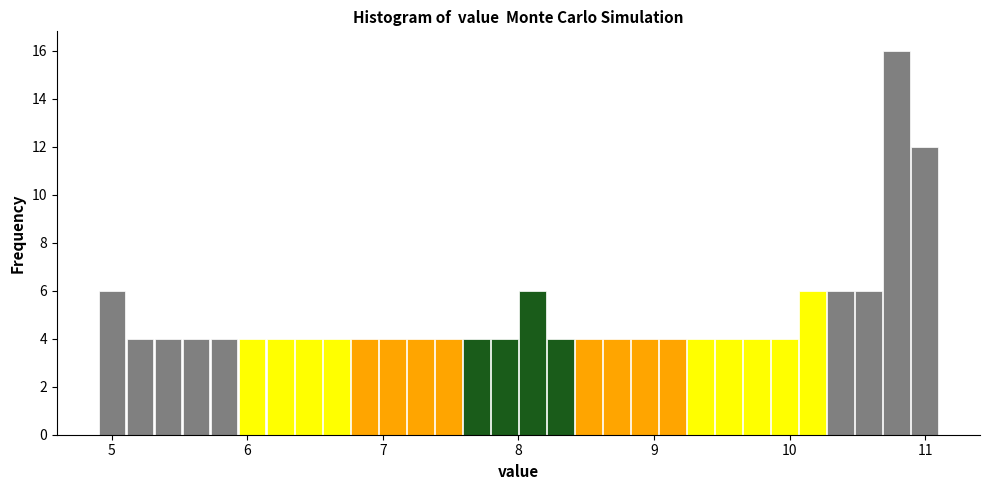

Read against the x-axis, roughly where is the centre of the tallest bar?

10.8